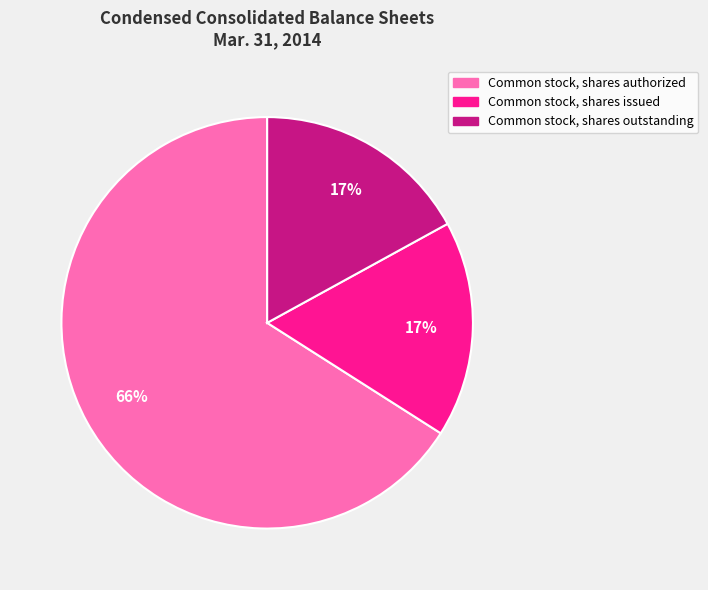

To the nearest percent, what portion does Common stock, shares issued represent?

17%